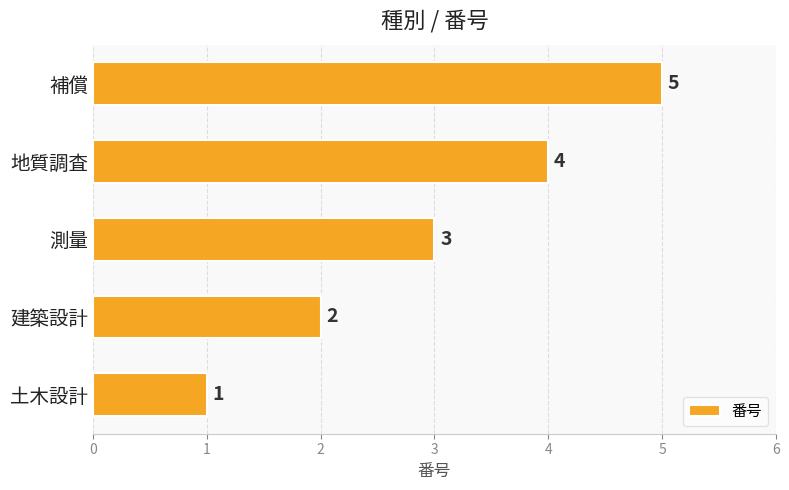

What is the change in value from 土木設計 to 建築設計?

+1